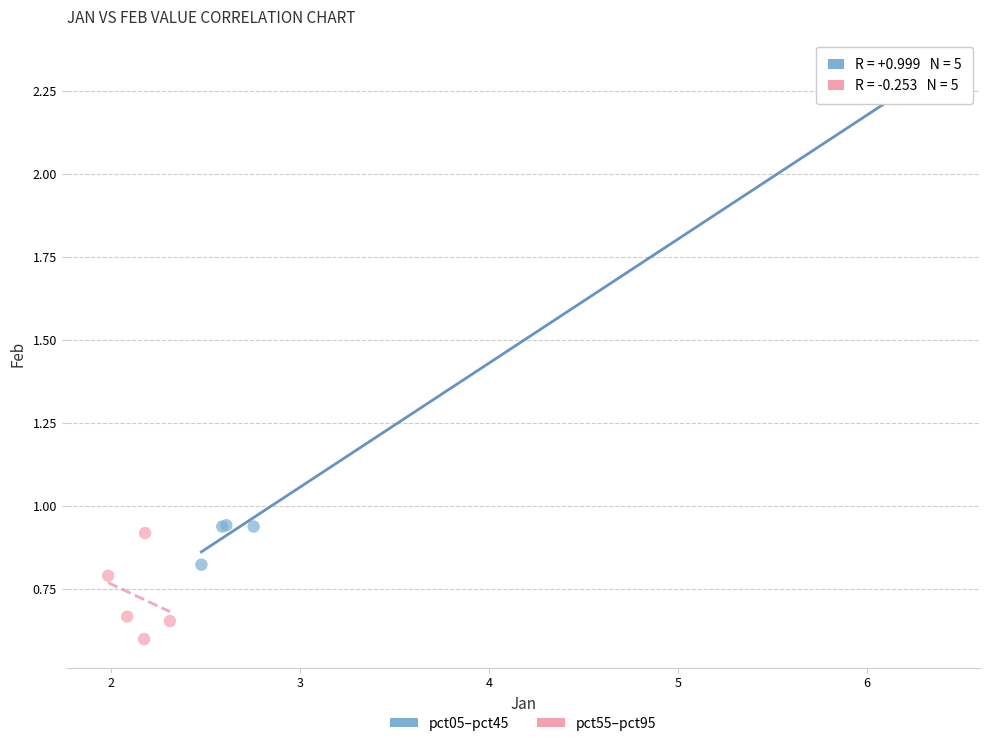

What are all the series names shown in the legend?

pct05–pct45, pct55–pct95